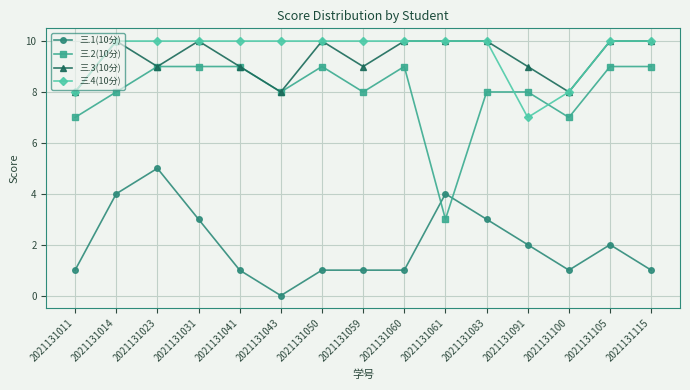

True or false: 三.3(10分) has more than 0 interior local peaks.

True